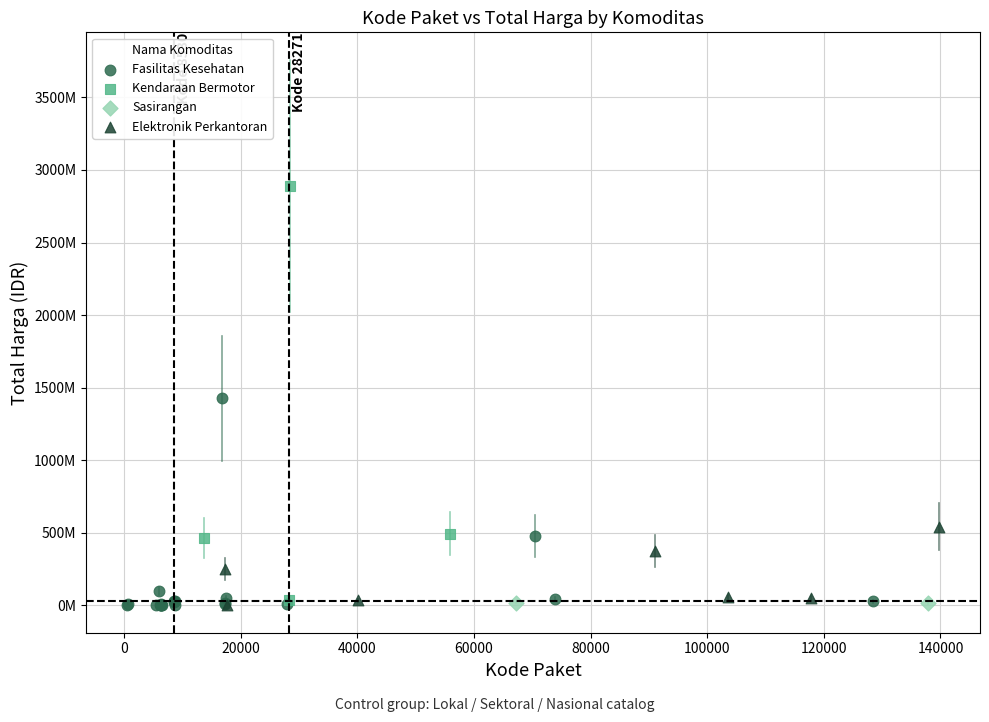

What are all the series names shown in the legend?

Fasilitas Kesehatan, Kendaraan Bermotor, Sasirangan, Elektronik Perkantoran